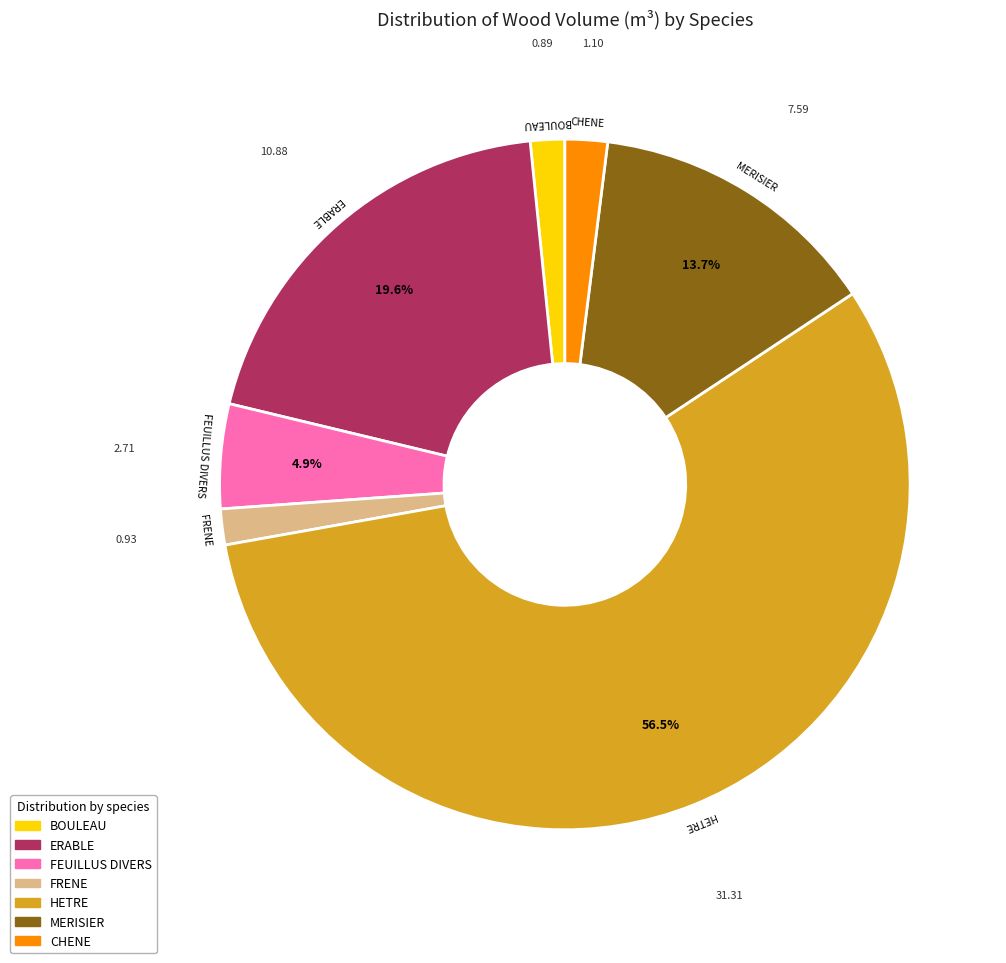

How many slices are in this pie chart?

7